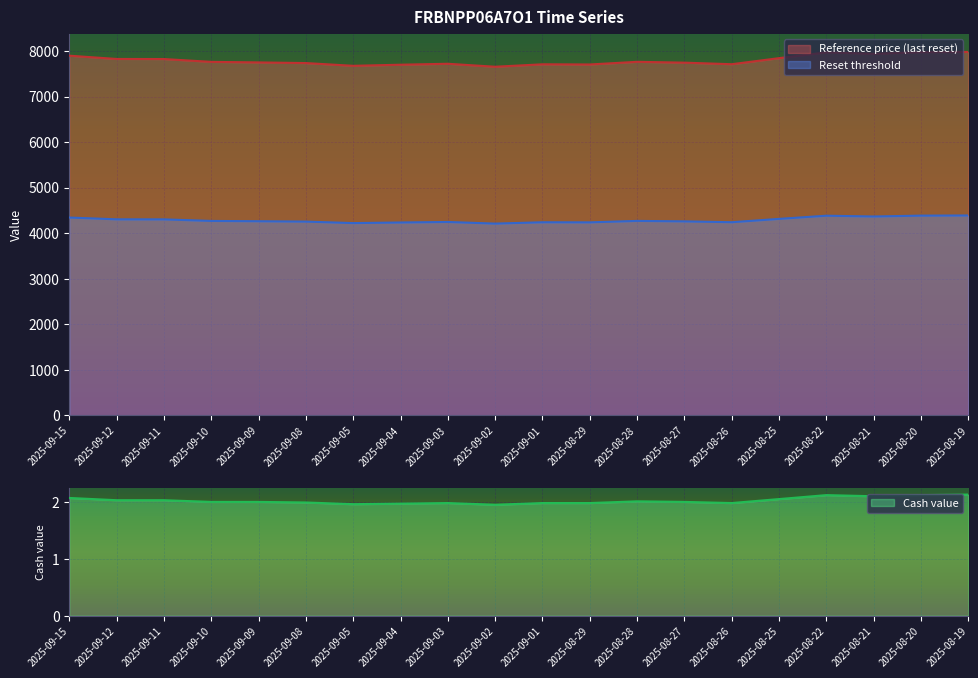

Is it true that Reference price (last reset) equals 7761.3 at 2025-09-10?

True